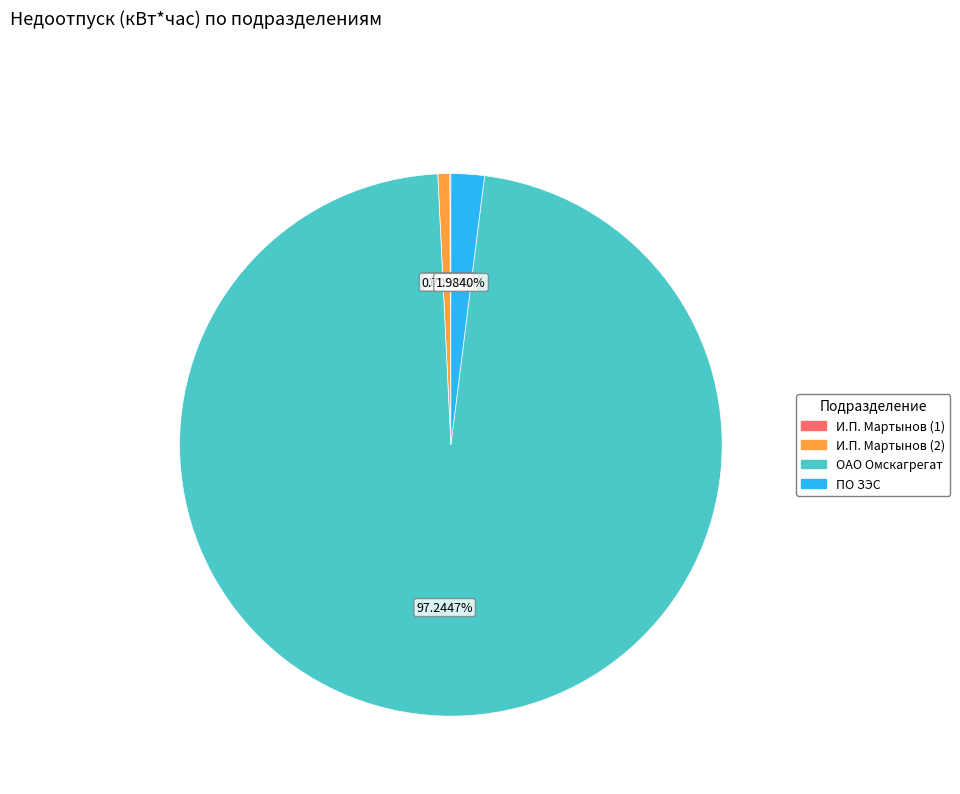

To the nearest percent, what is the difference between the largest and smallest slice percentages?

97%